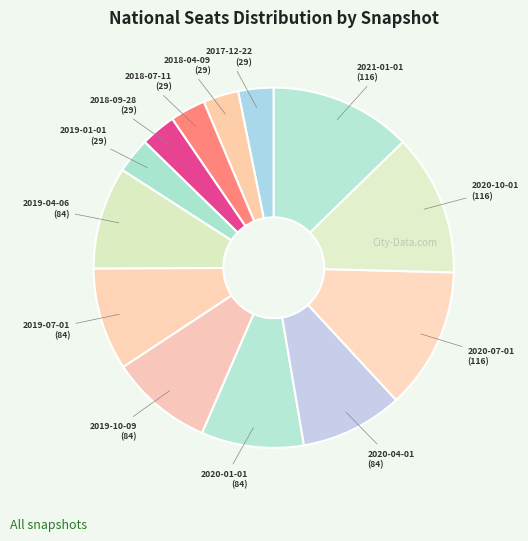

Count the number of slices in the pie.

13